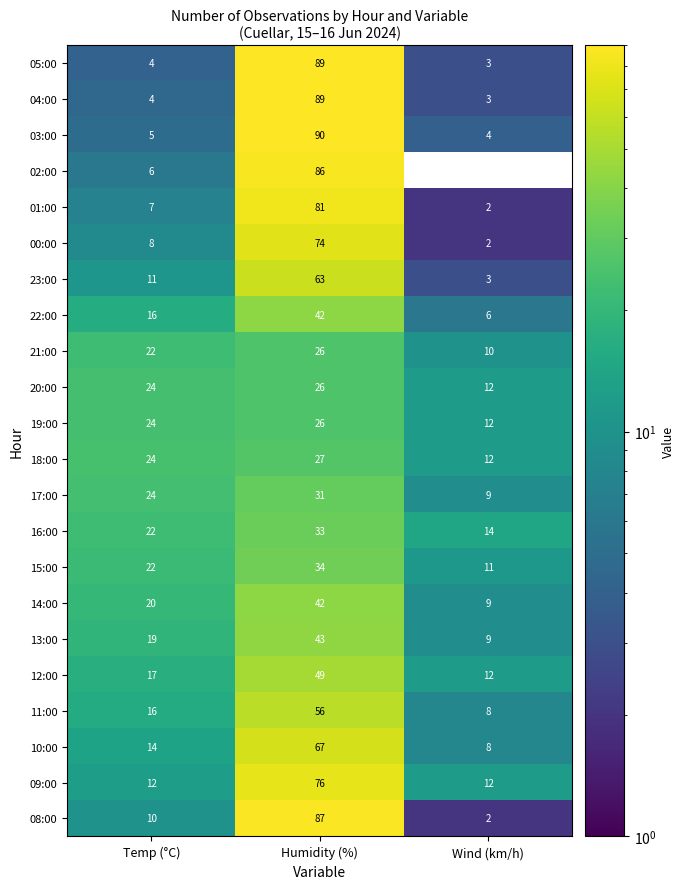

Rank the categories by 03:00 value from highest to lowest.

Humidity (%), Temp (°C), Wind (km/h)